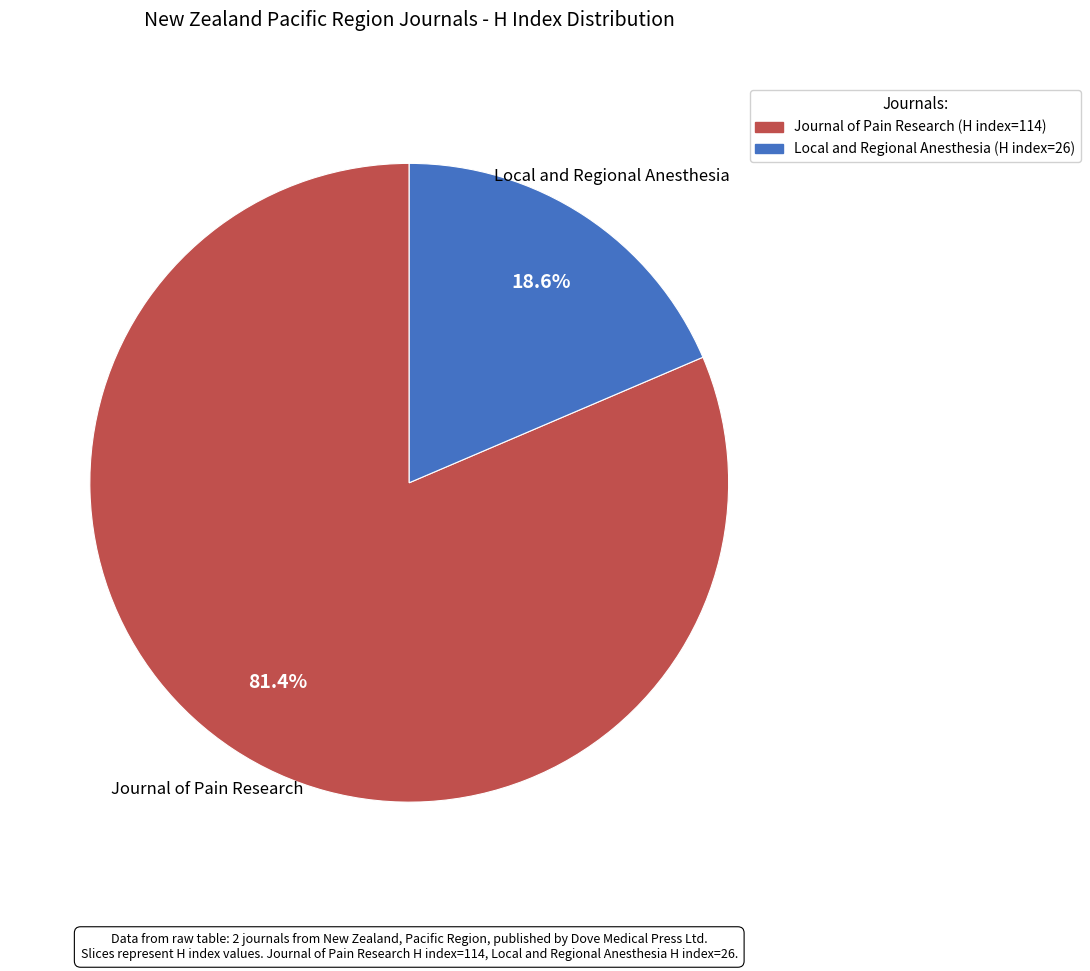

To the nearest percent, what percentage of the pie is Journal of Pain Research?

81%